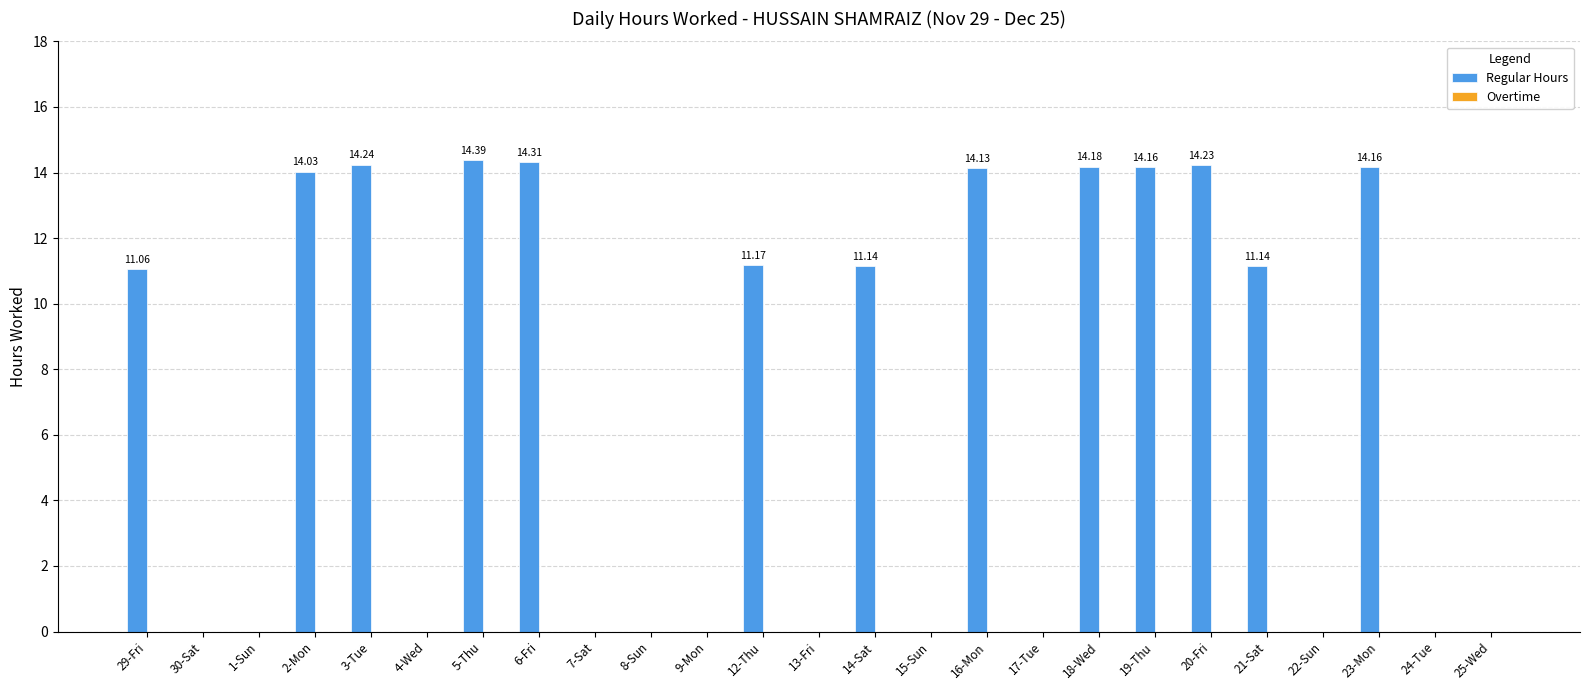

What is the change in value from 15-Sun to 16-Mon?

+14.1